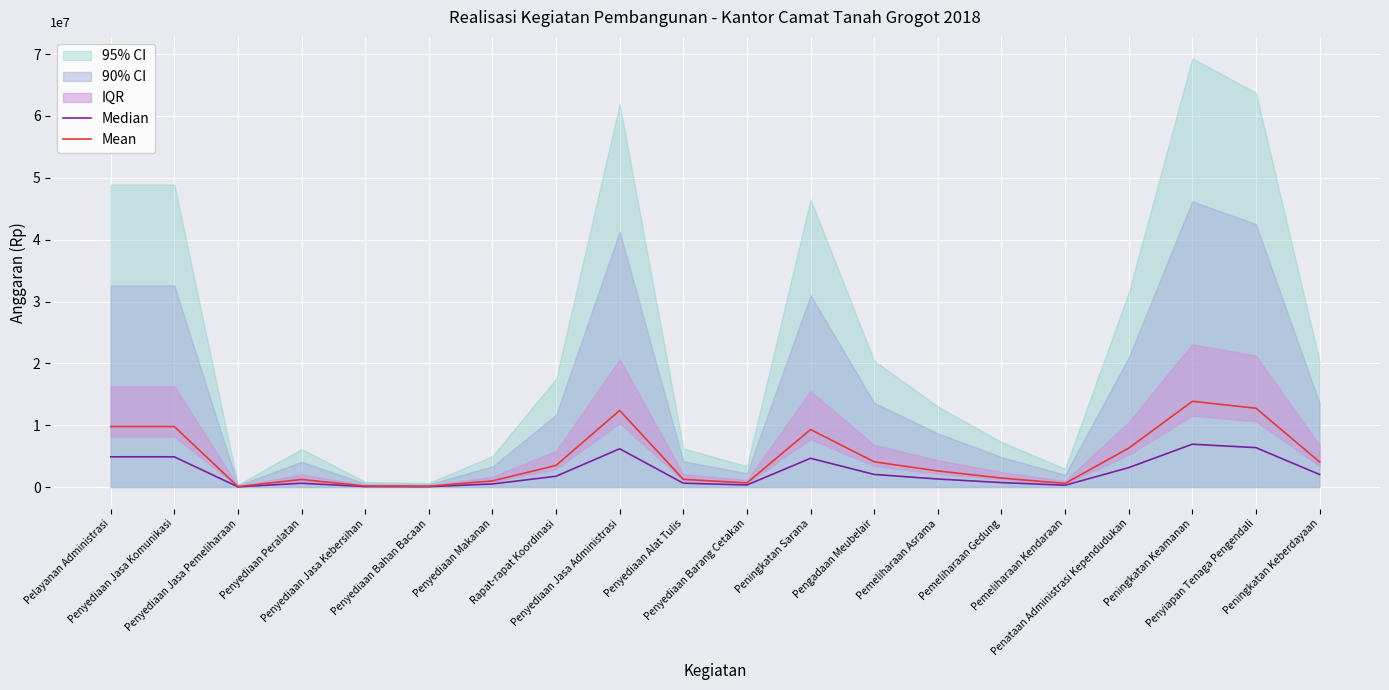

What is the greatest value displayed?

13863200.0